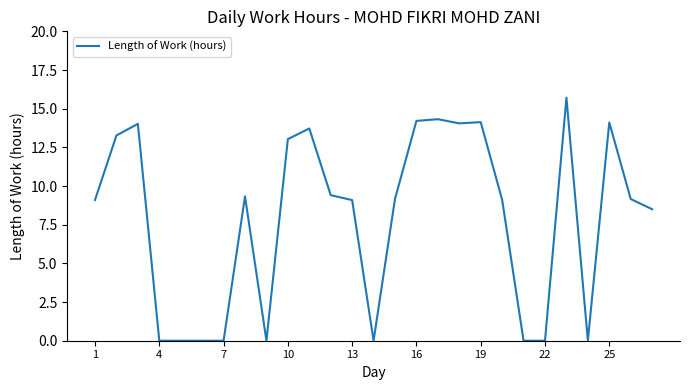

What is the greatest value displayed?

15.7